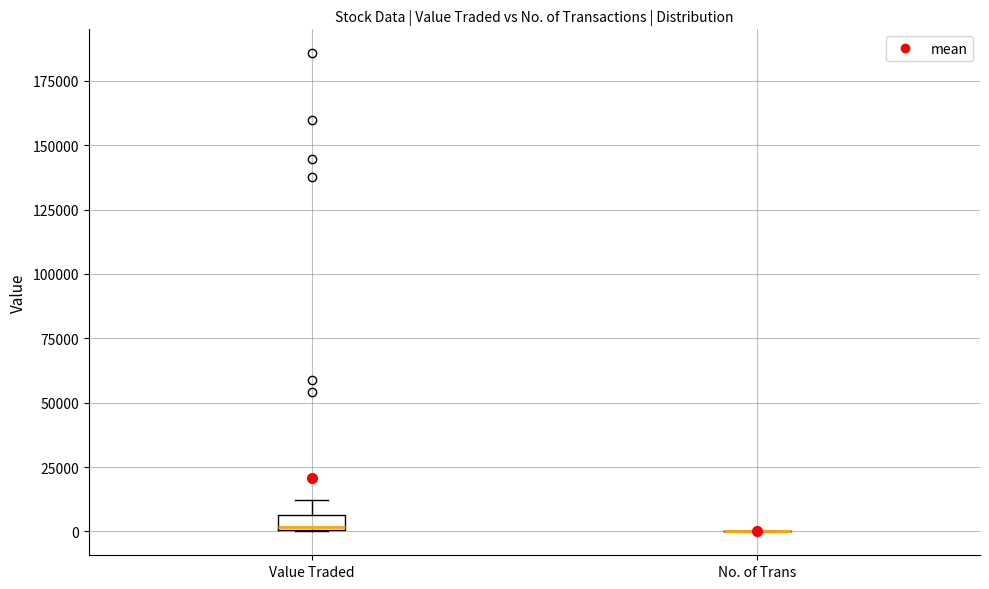

Which box is the tallest, from its lower edge to its upper edge?

Value Traded